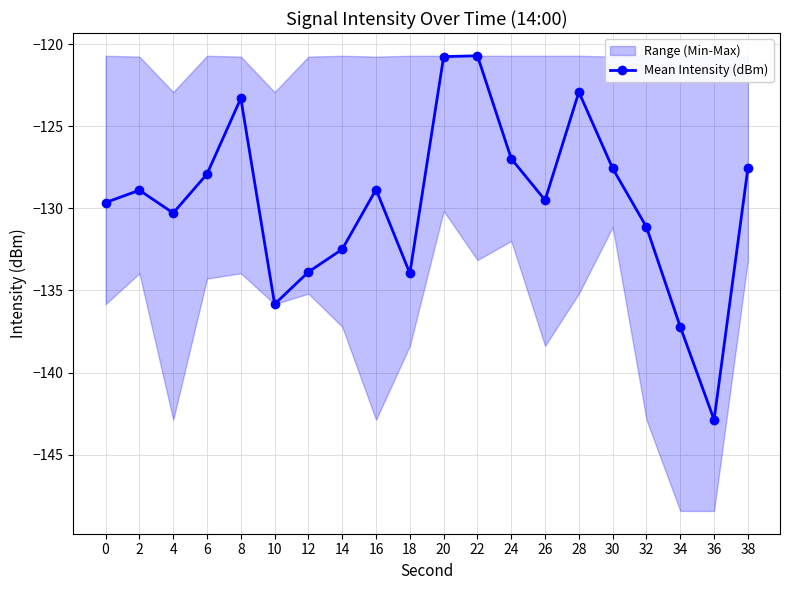

List the labels in order of value, largest first.

22, 20, 28, 8, 24, 38, 30, 6, 16, 2, 26, 0, 4, 32, 14, 12, 18, 10, 34, 36